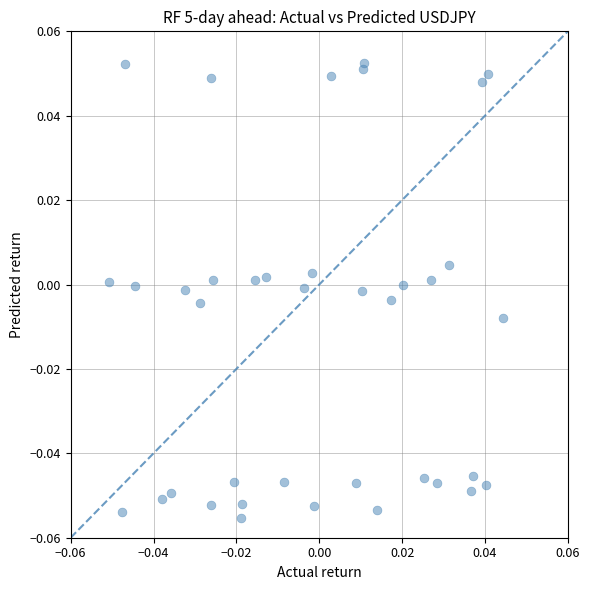

How many points are shown in the scatter plot?

38